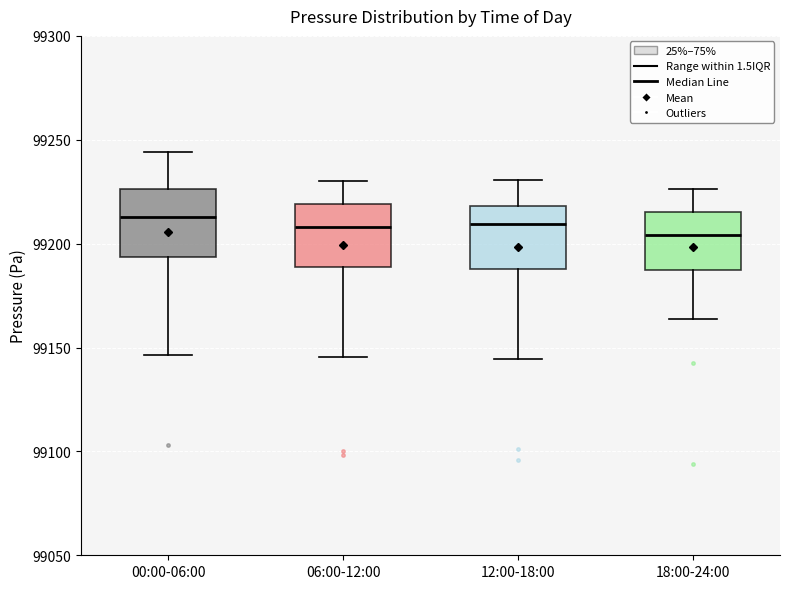

Where does the median line of the box for 12:00-18:00 sit on the y-axis? The values are not printed on the chart, so give them approximately, as read against the axis.

99210